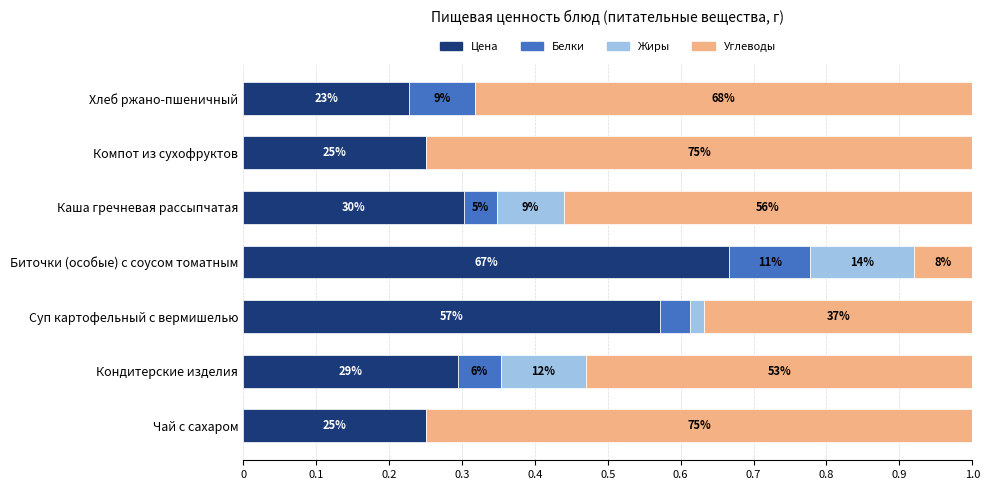

What are all the series names shown in the legend?

Цена, Белки, Жиры, Углеводы